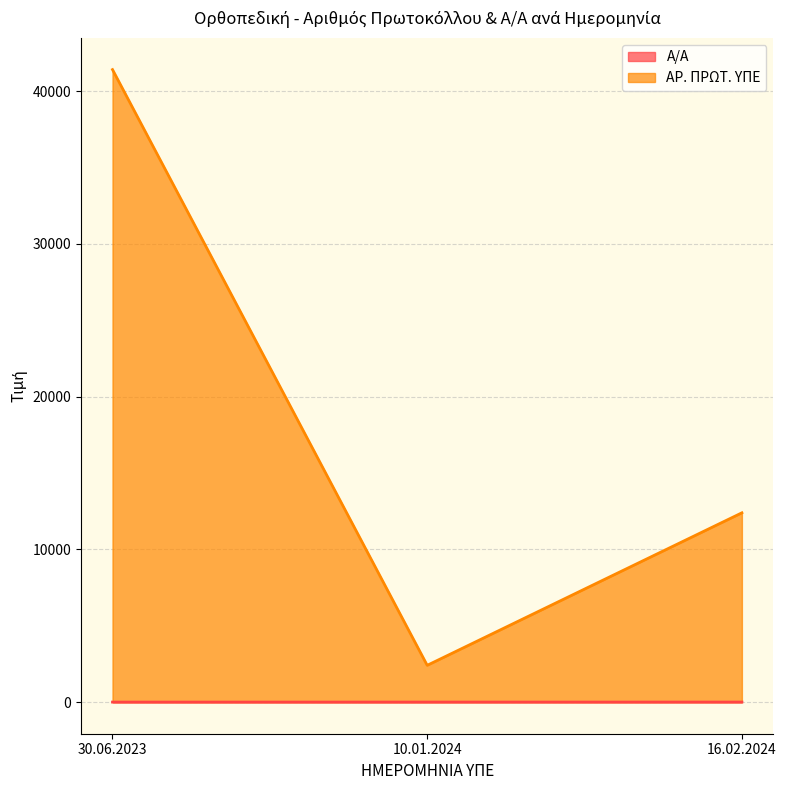

What is the difference between the maximum and second lowest values in the Α/Α series?

1